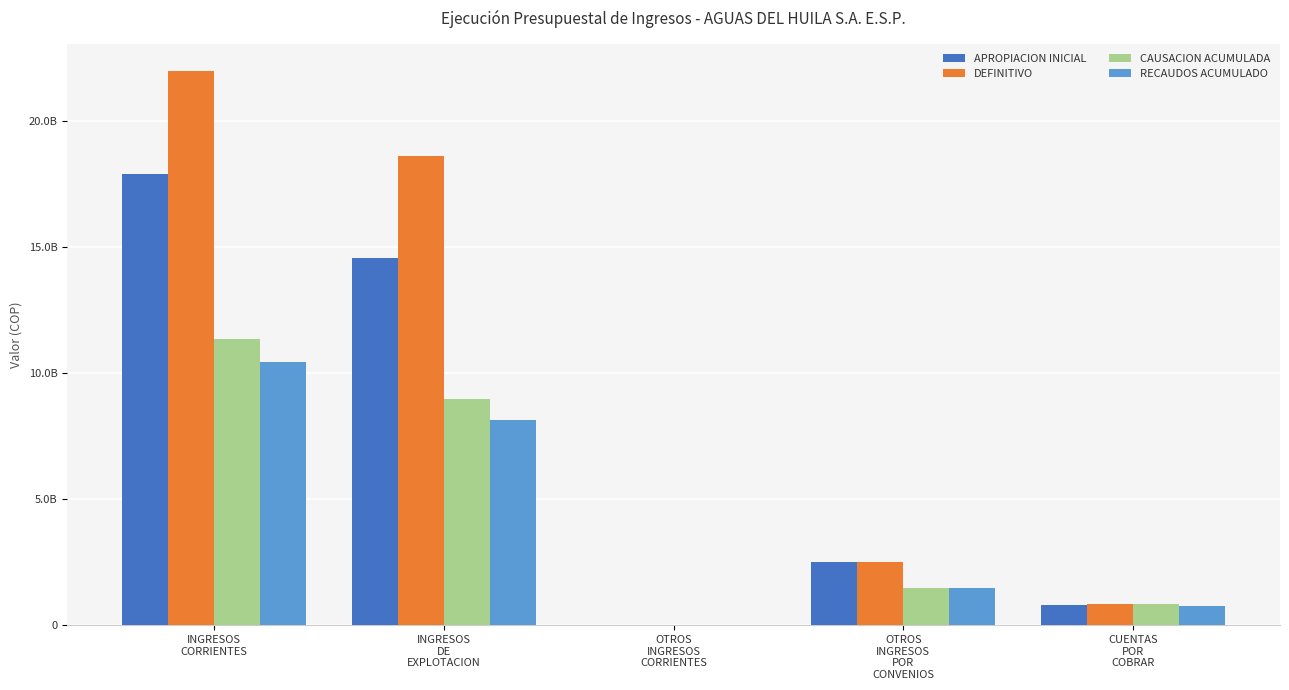

Are the bars horizontal?

No